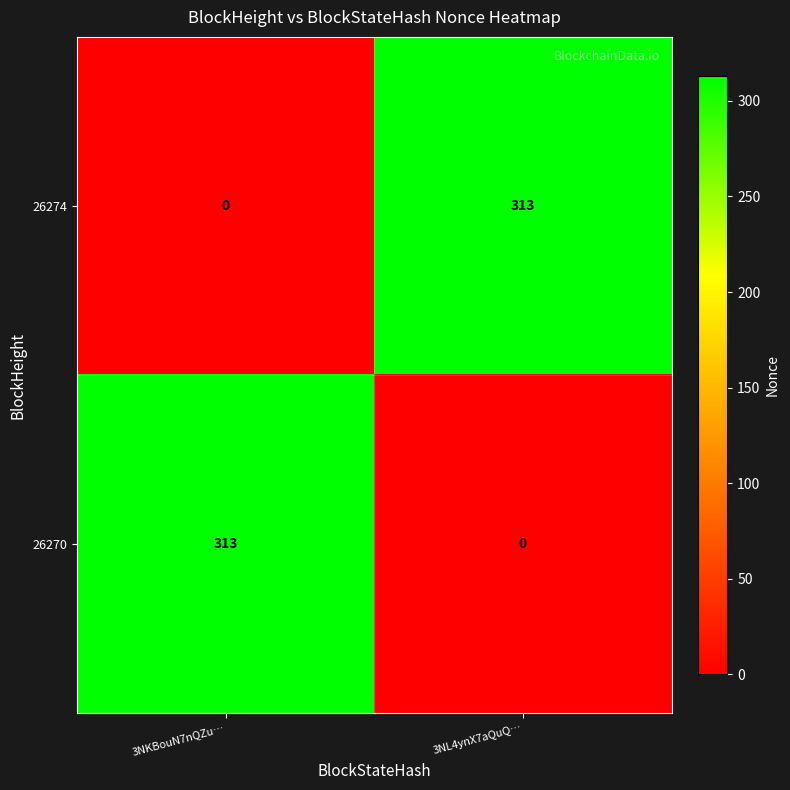

What is the maximum value shown in the chart?

313